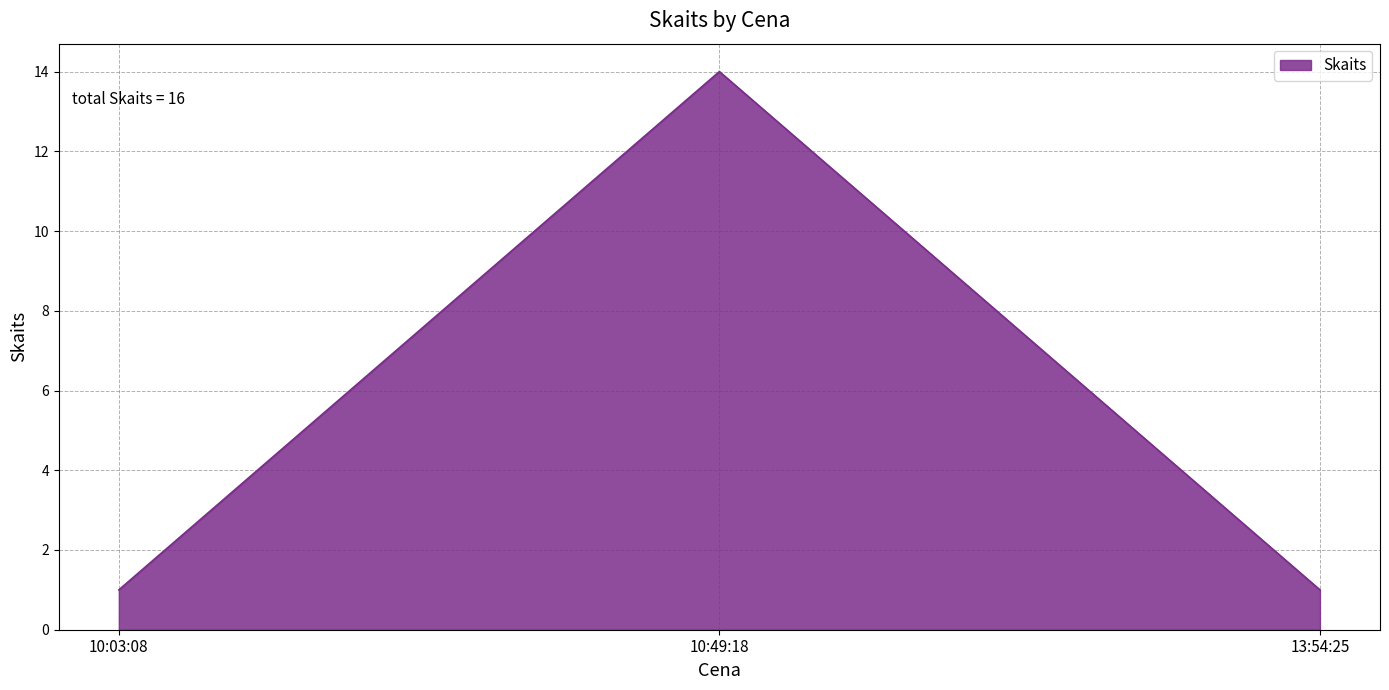

What is the difference between the maximum and minimum values?

13